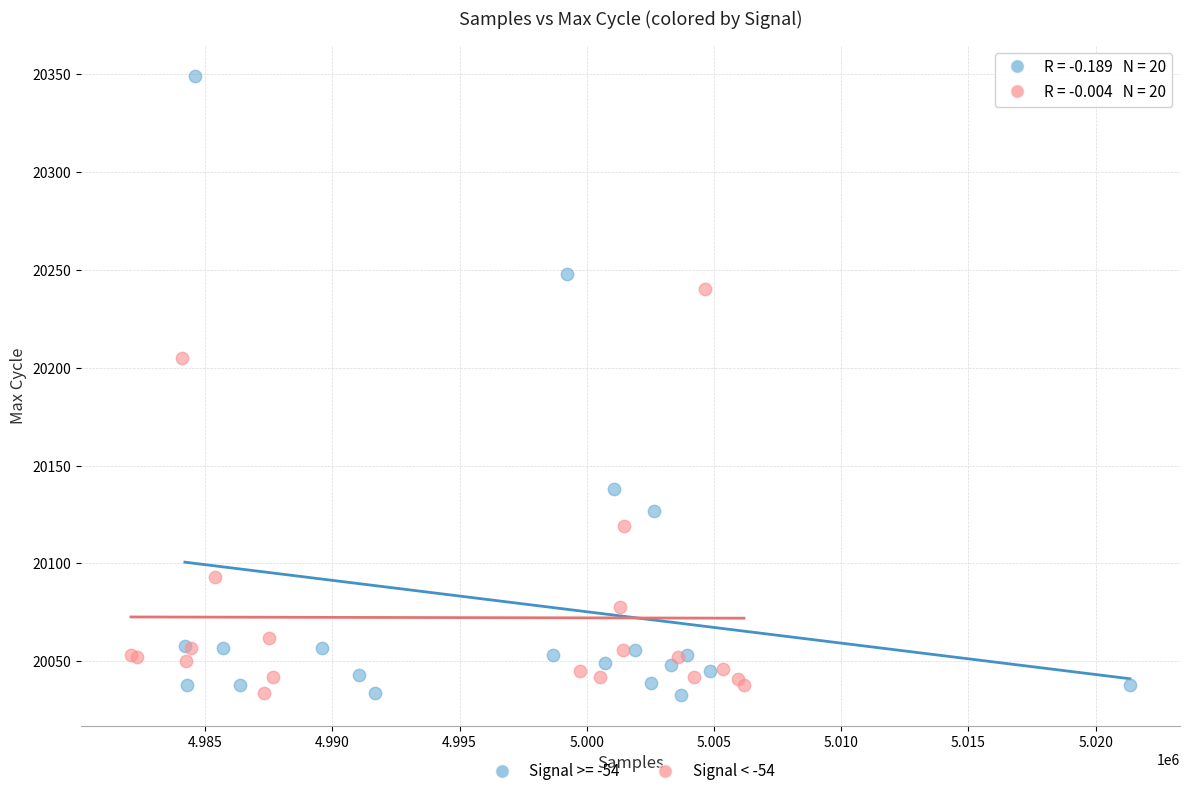

Which series has the widest spread of Y values?

Signal >= -54